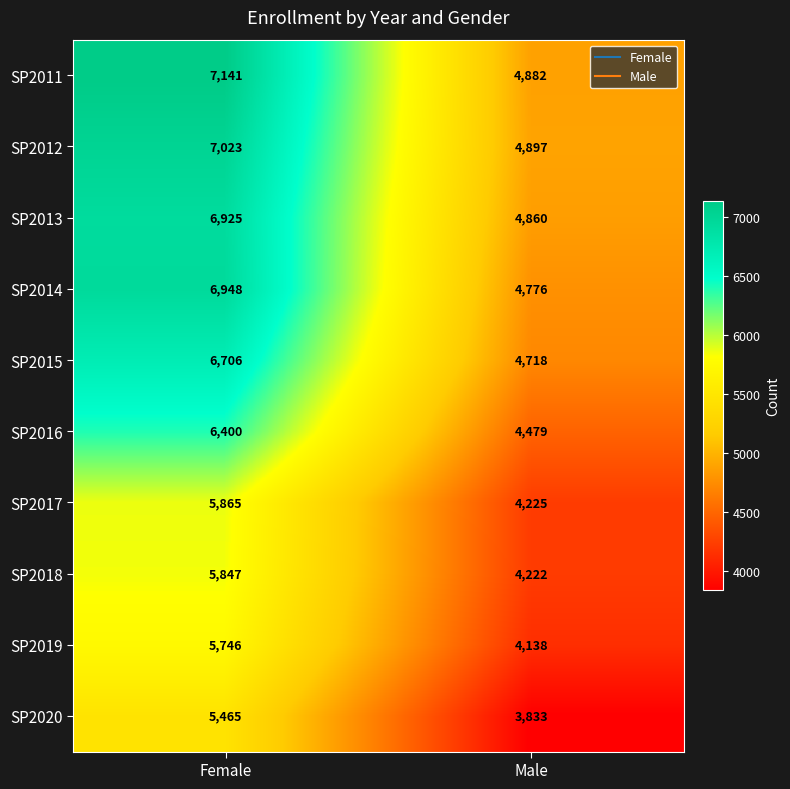

What is the smallest value displayed?

3833